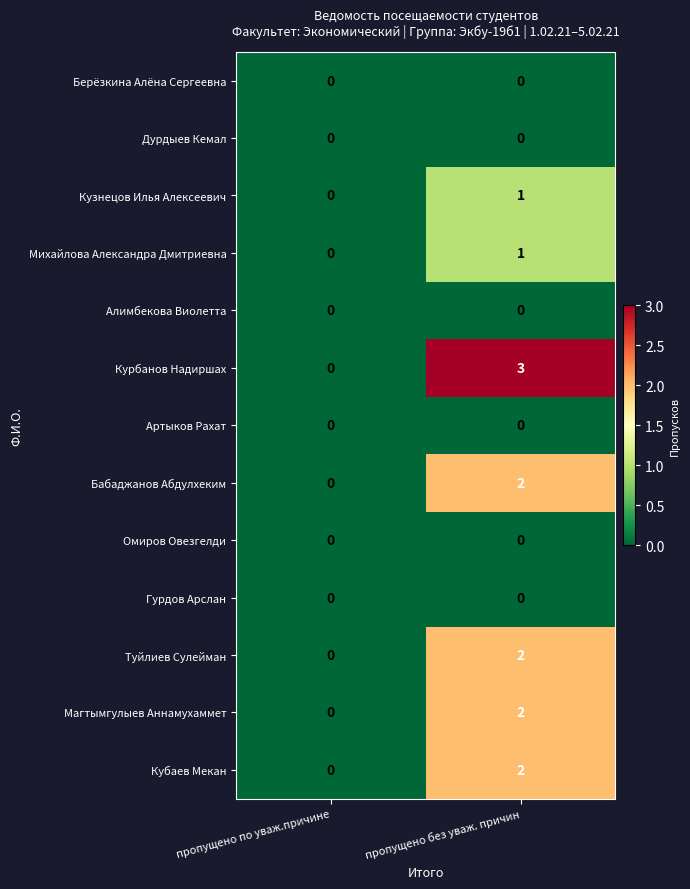

The Магтымгулыев Аннамухаммет series shows 0 at пропущено по уваж.причине. True or false?

True